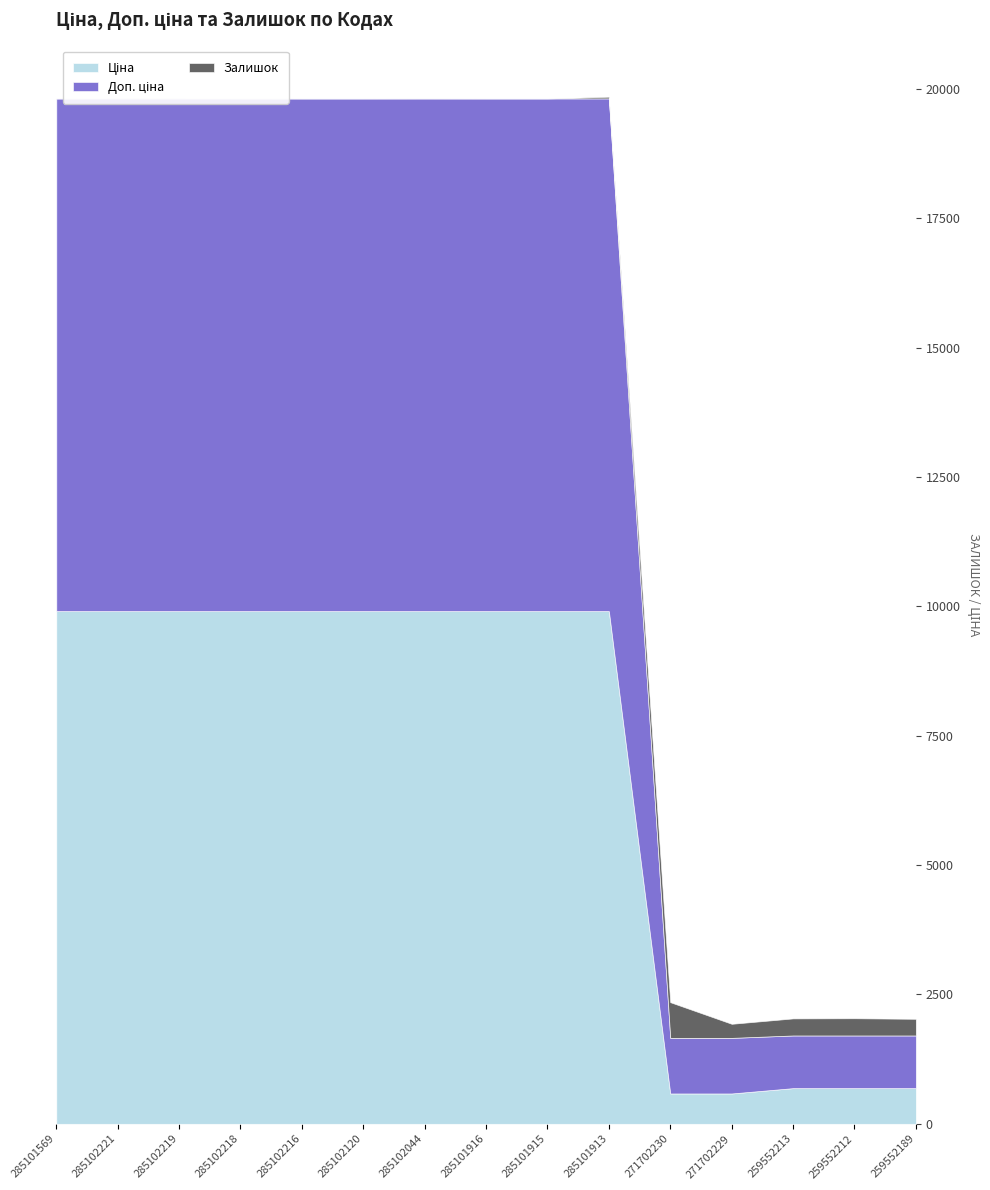

How many data points in Залишок are less than 7?

7